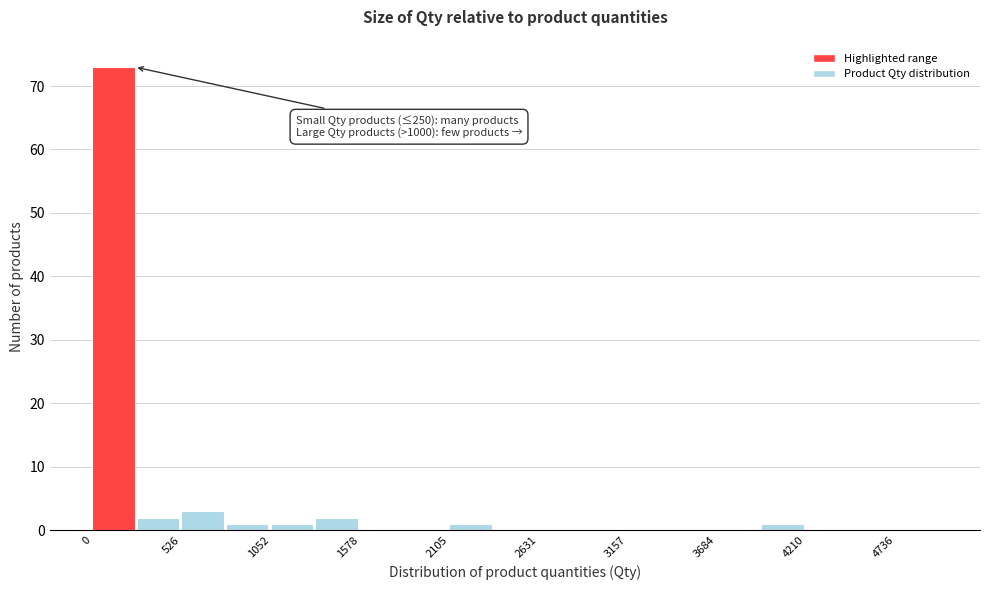

Around what value on the x-axis is the tallest bar? Give the approximate position of its centre, as read against the axis.

100